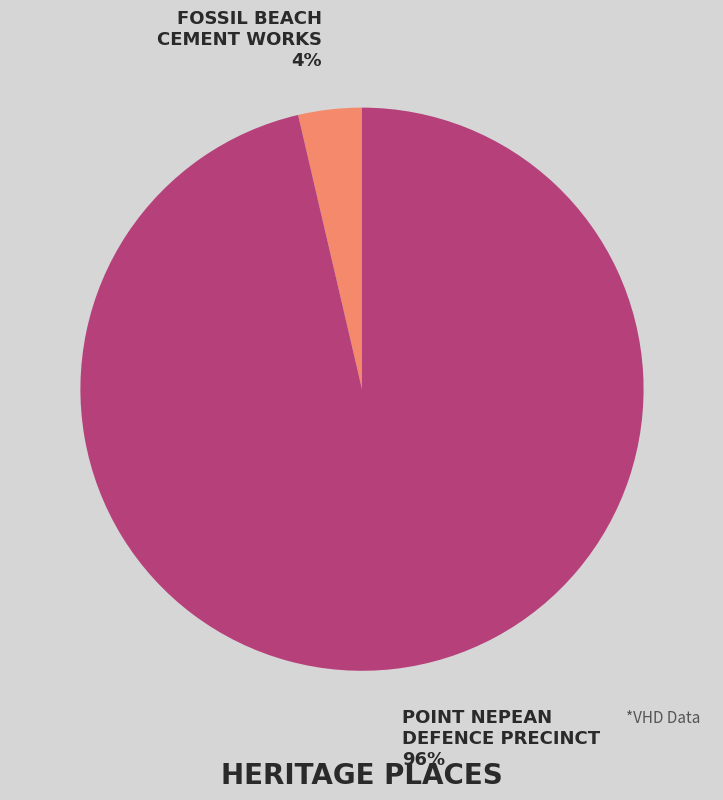

Count the number of slices in the pie.

2